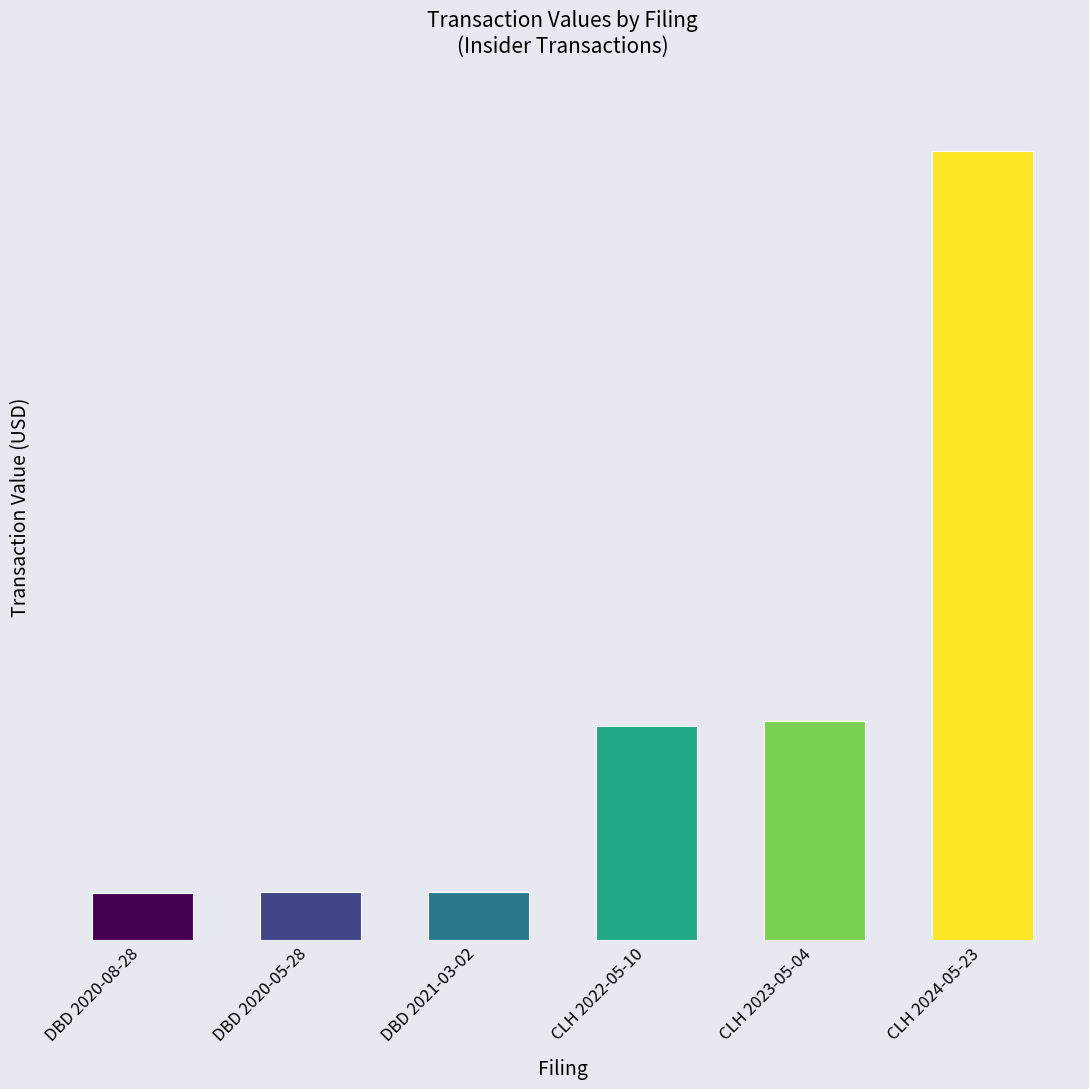

Where does the data first go above 68010?

CLH 2023-05-04